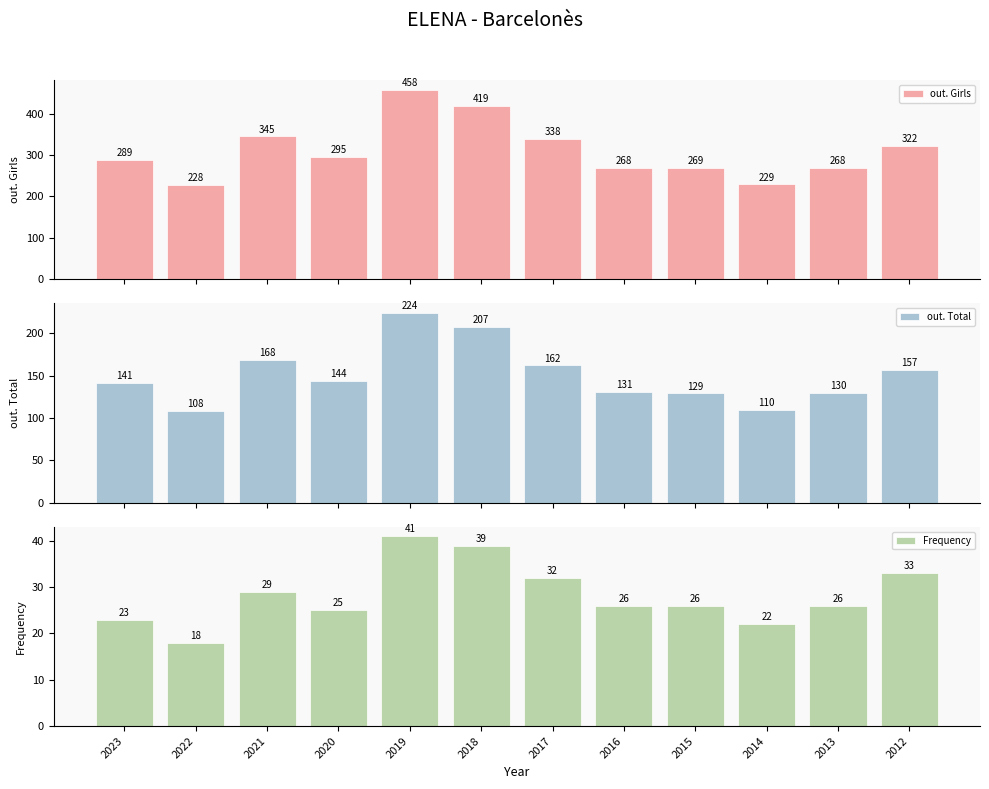

What is the value of the out. Girls bar at the 9th from the left?

269